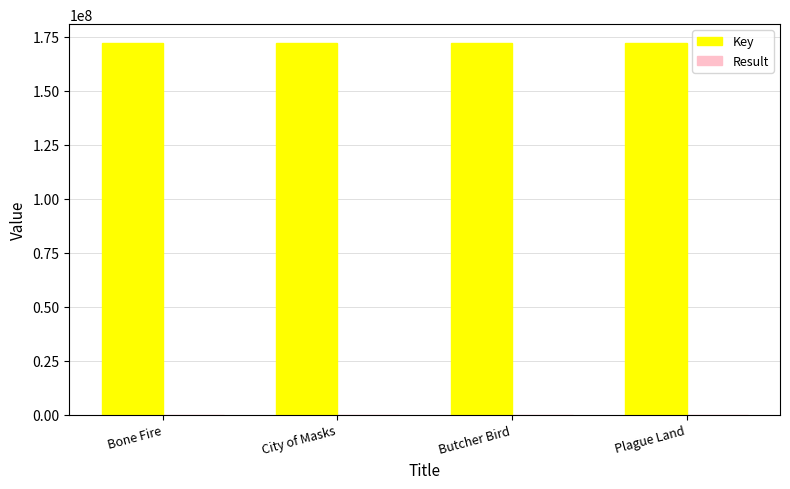

Count the Key values in the range 172141286 to 172141789.

3